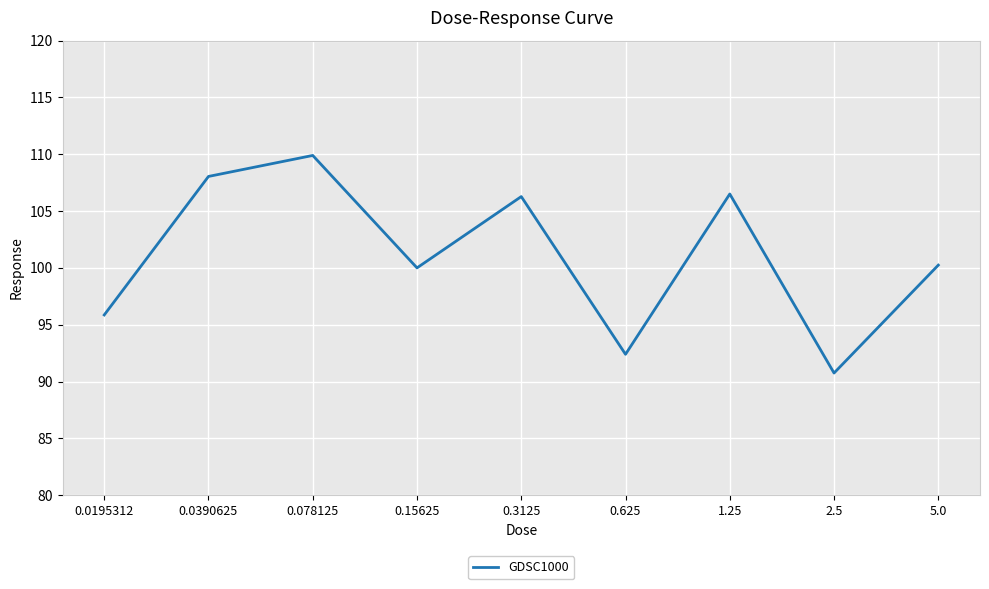

Is it true that the value at 0.625 is 92.4?

True